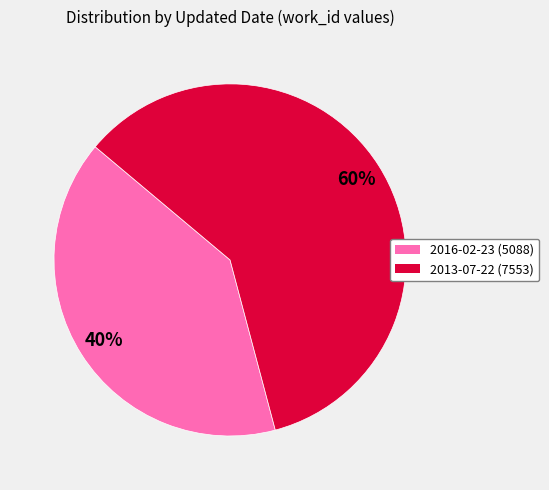

Which slice is the smallest?

2016-02-23